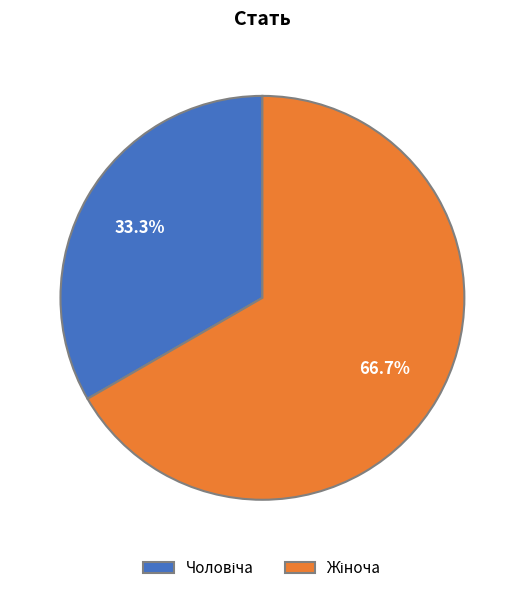

Is there any slice that represents more than half of the pie?

Yes